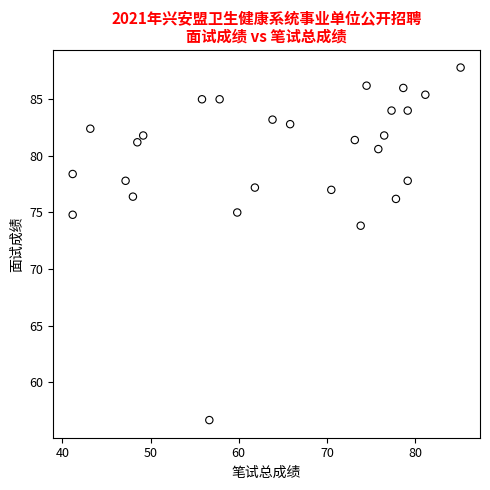

What is the range of X values (max minus min)?

44.0